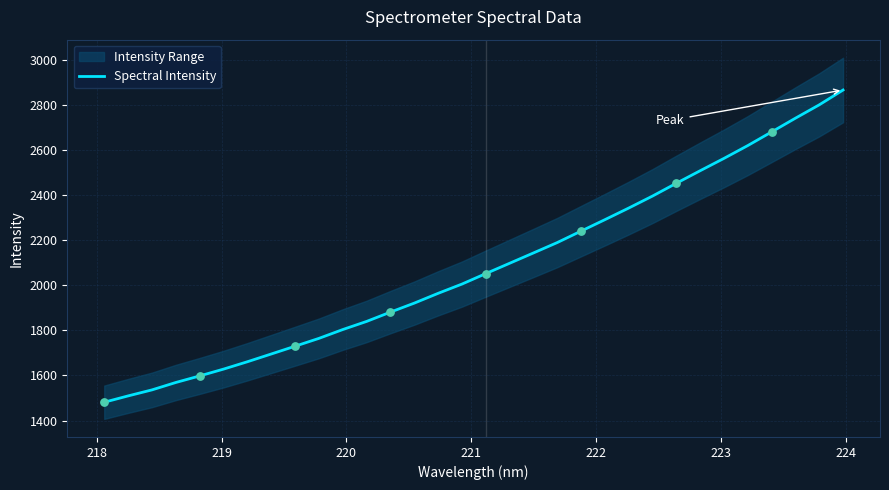

What is the highest value of the Spectral Intensity series?

2867.3